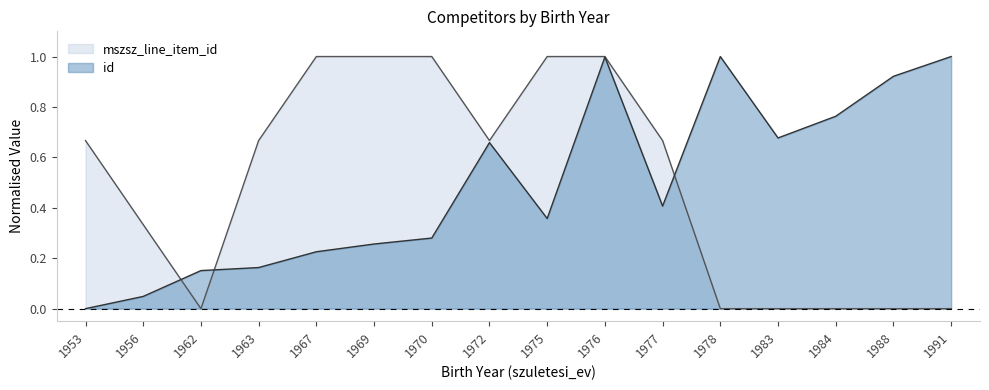

What is the highest value of the mszsz_line_item_id series?

1.0